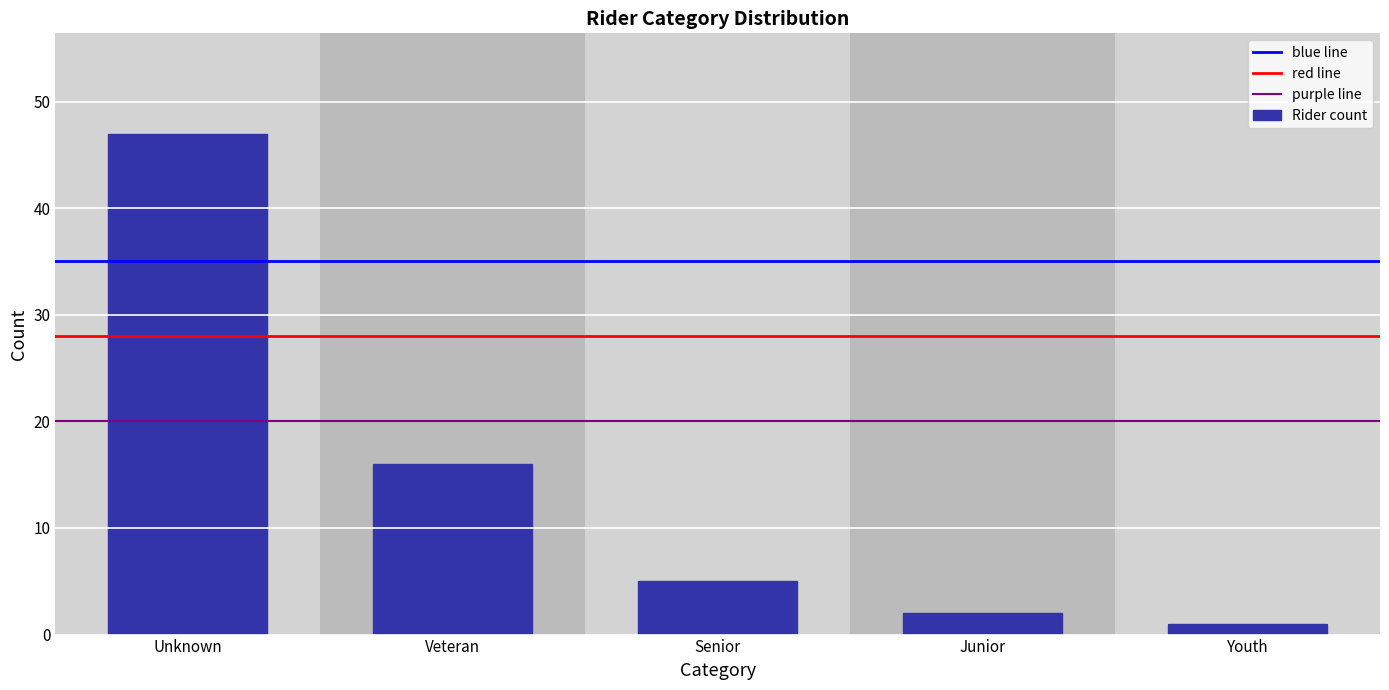

Reading right to left, what are all the values shown in this chart?

Youth=1	Junior=2	Senior=5	Veteran=16	Unknown=47